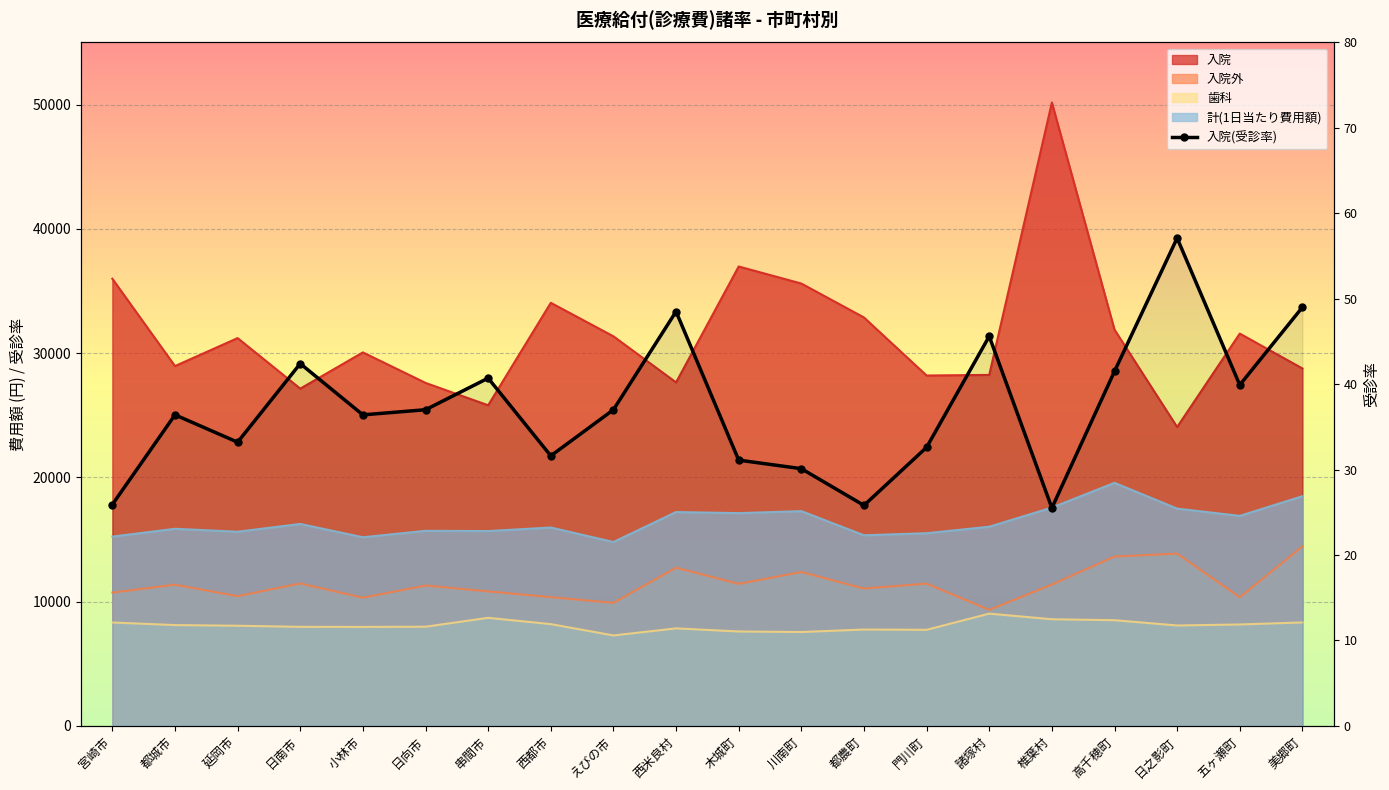

What is the label of the 9th point from the right?

川南町